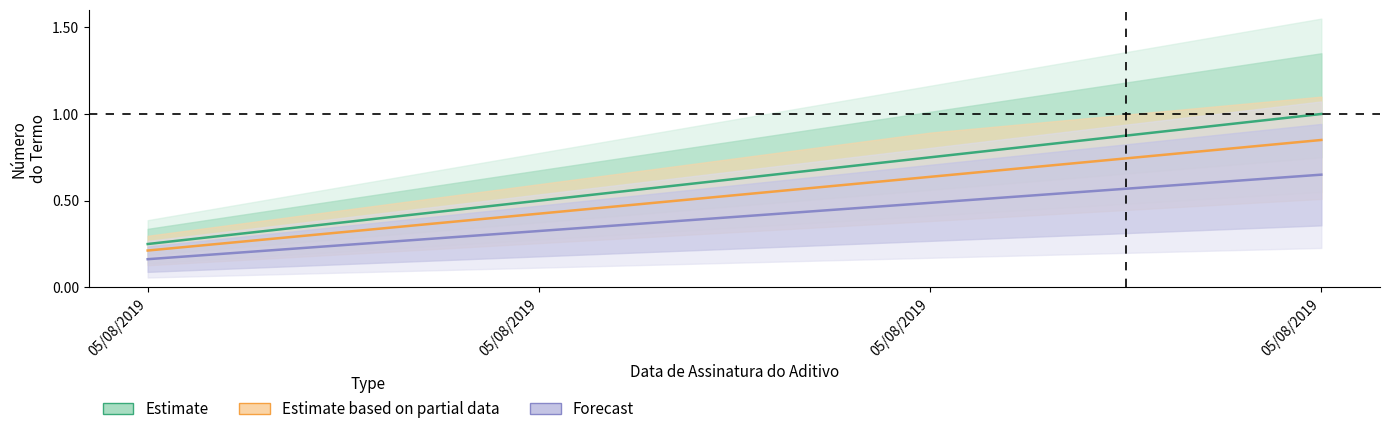

Is the value of Forecast at 05/08/2019 greater than the value of Estimate at 05/08/2019?

No